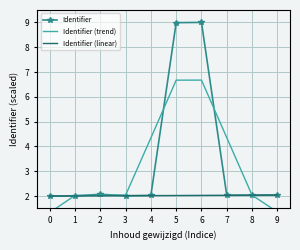

At how many categories does at least one series exceed 5?

2